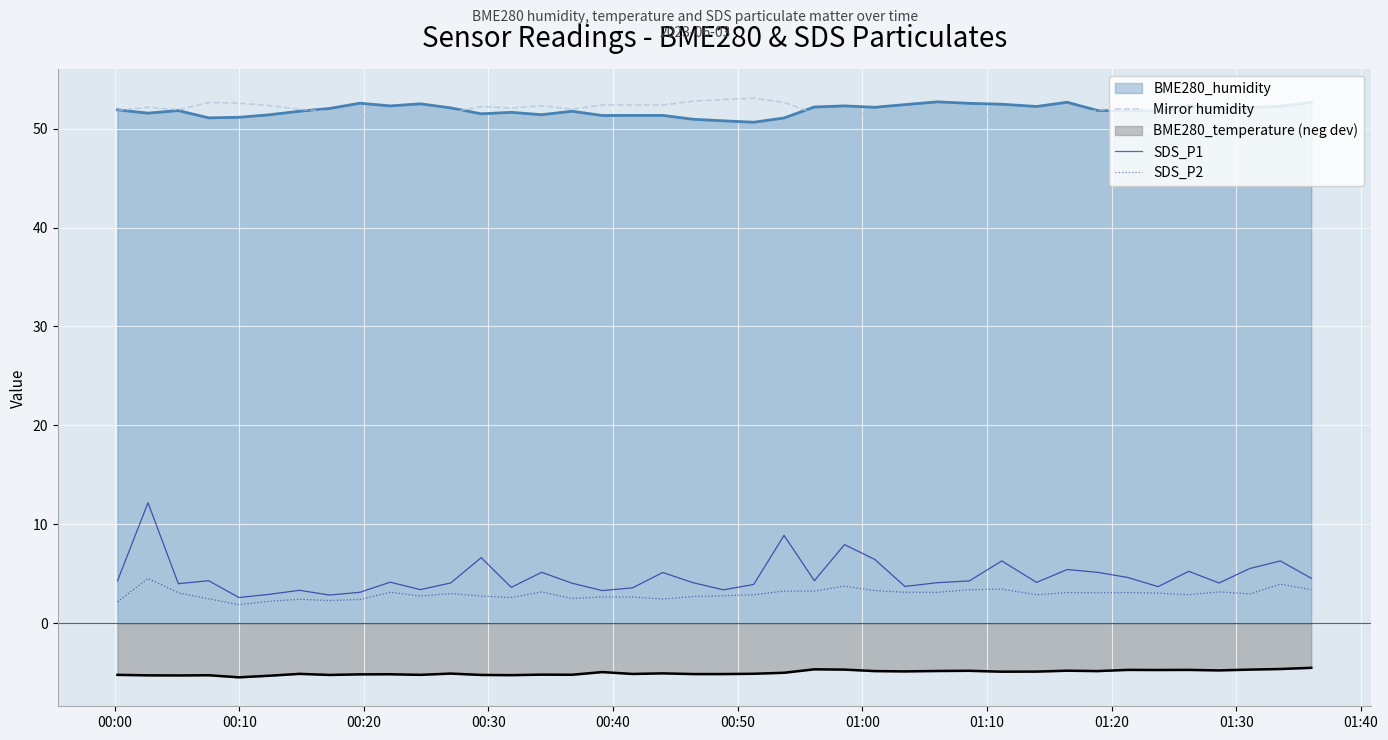

True or false: BME280_humidity and SDS_P2 cross at least once.

False